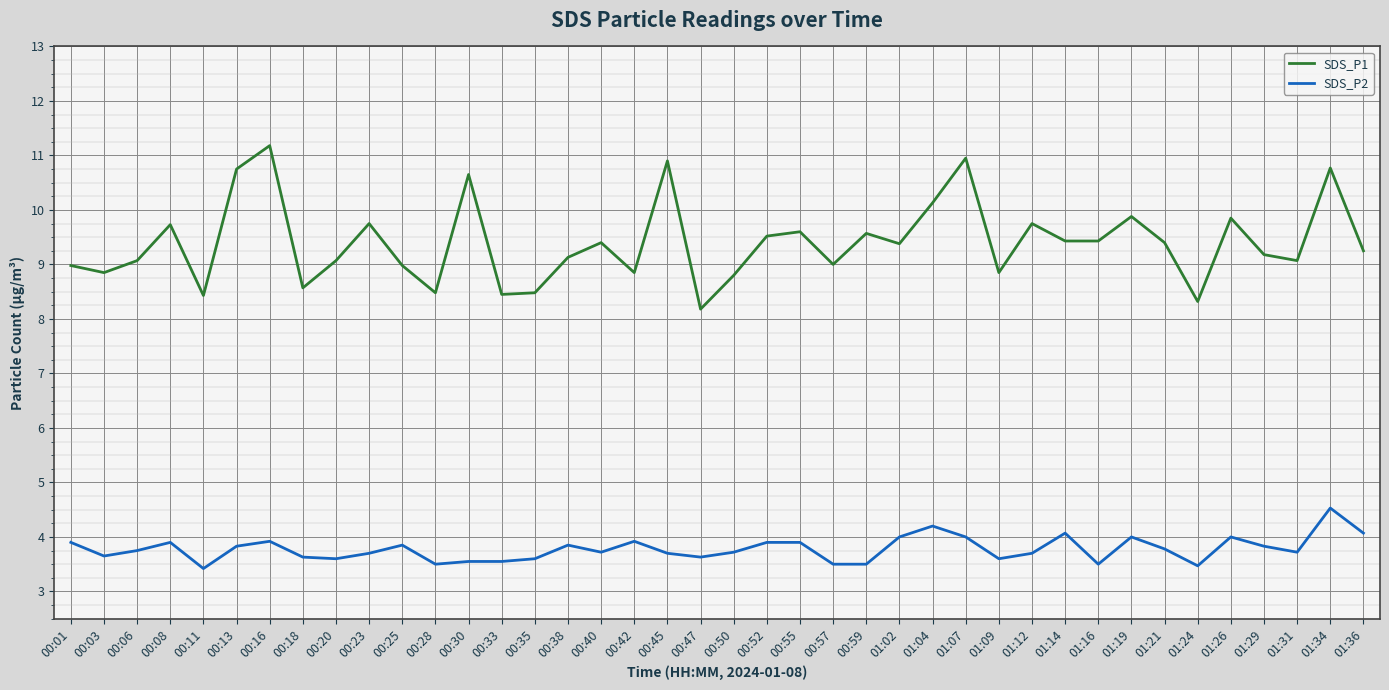

What are all the series names shown in the legend?

SDS_P1, SDS_P2